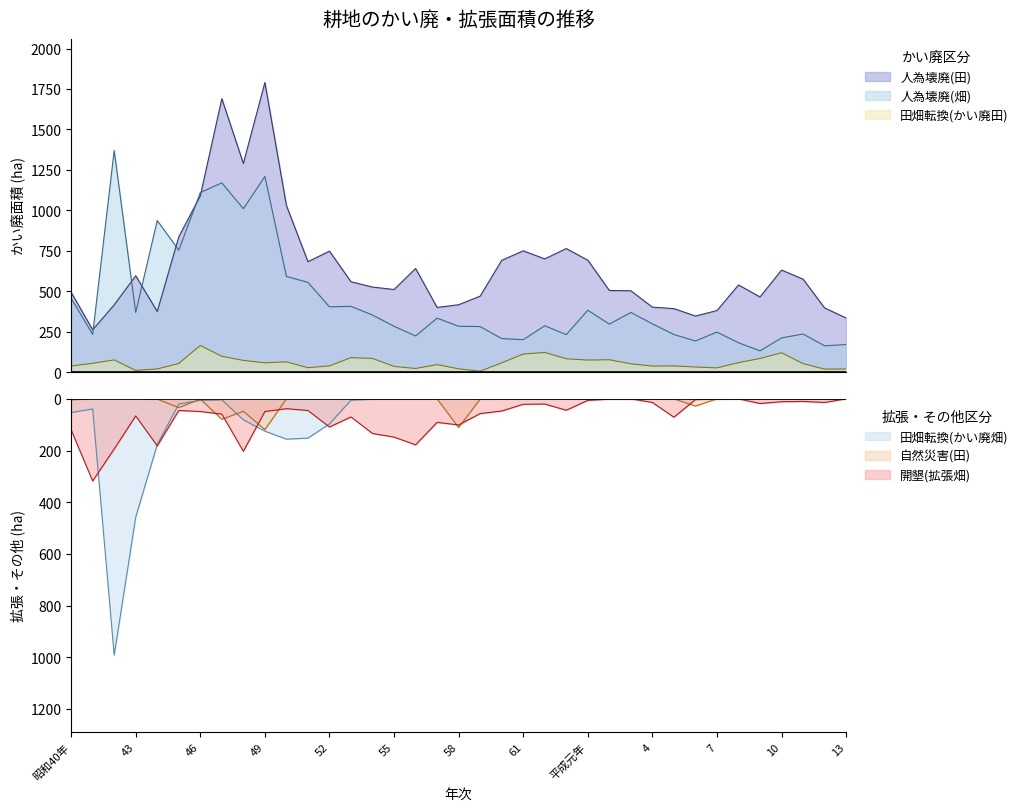

Reading left to right, extract all data points from this chart.

人為壊廃(田): 494	262	416	596	375	836	1090	1690	1290	1790	1030	683	748	559	526	511	641	400	417	470	691	750	700	764	692	505	503	402	393	347	381	539	465	631	575	397	335
人為壊廃(畑): 457	234	1370	369	937	754	1110	1170	1010	1210	592	555	404	407	353	284	224	334	284	282	208	201	287	232	383	297	369	299	233	193	248	182	132	212	236	163	171
田畑転換(かい廃田): 38	55	76	11	20	54	165	98	73	58	64	28	39	90	85	36	23	47	21	6	58	112	122	83	75	77	52	38	39	32	27	59	85	120	53	19	20
田畑転換(かい廃畑): -53	-39	-992	-458	-177	-20	-6	-4	-81	-125	-156	-152	-97	-5	-2	0	0	0	0	0	0	0	0	0	0	0	0	0	0	0	0	0	0	0	0	0	0
自然災害(田): -4	0	0	0	-1	-34	-1	-79	-48	-119	0	0	0	0	0	0	0	0	-111	-1	0	0	0	0	0	0	-2	0	0	-28	0	0	-1	0	0	0	0
開墾(拡張畑): -120	-318	-194	-66	-182	-45	-49	-59	-203	-49	-38	-45	-109	-70	-134	-148	-178	-91	-101	-57	-47	-21	-20	-44	-6	-1	0	-14	-71	-3	-1	0	-18	-11	-10	-14	0